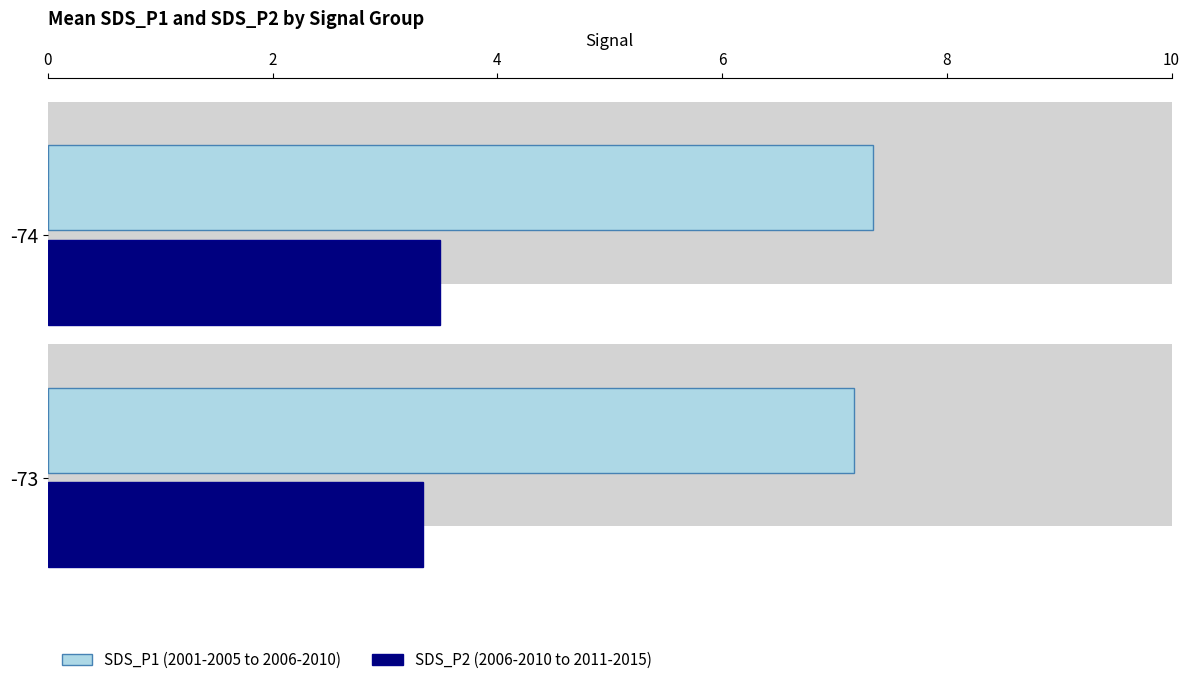

What is the difference between the highest and lowest values at -74?

3.8